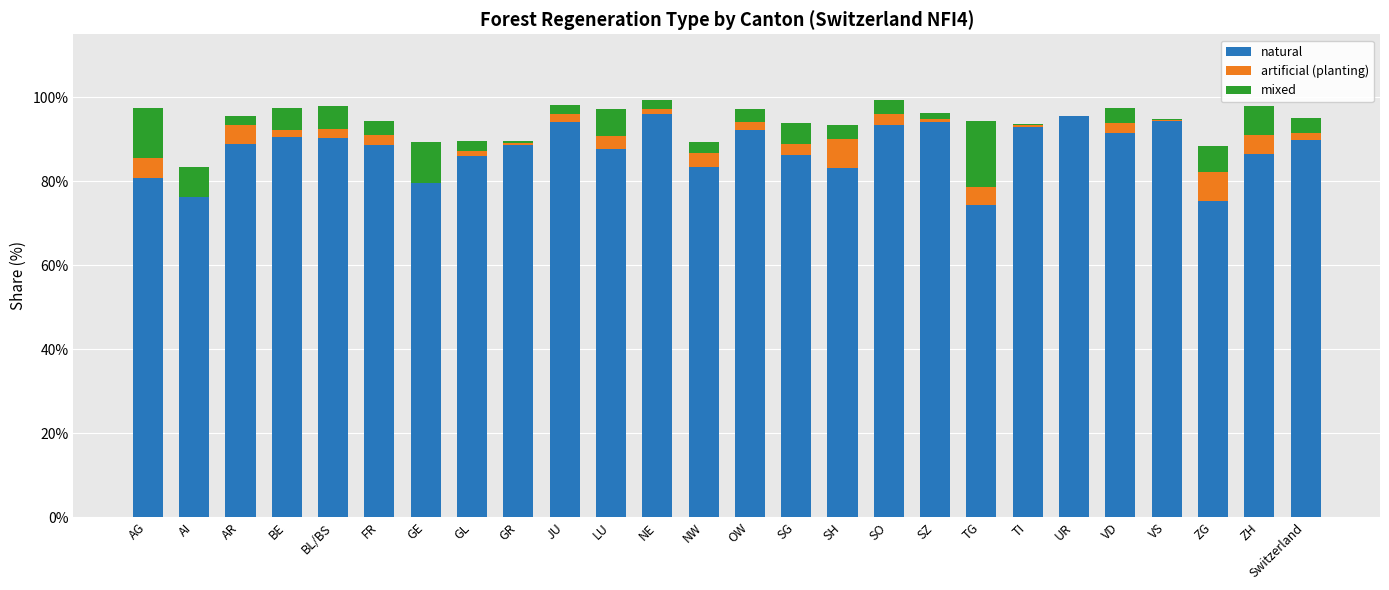

How many categories are shown in the chart?

26